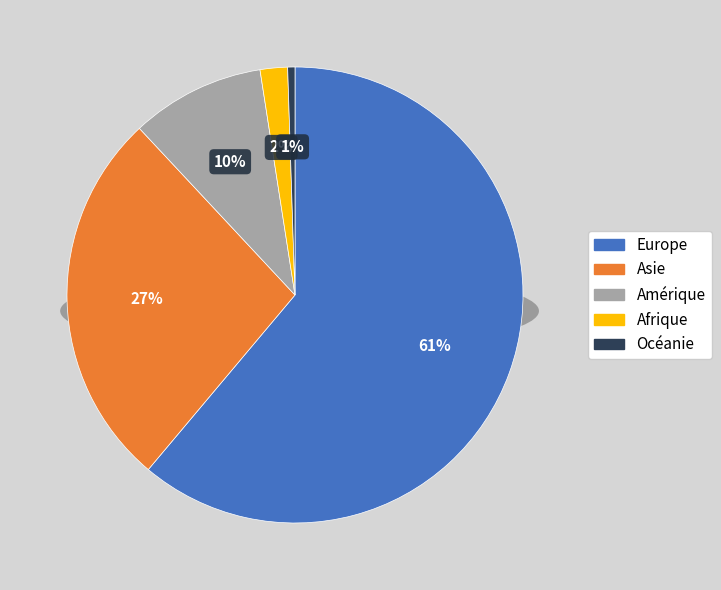

Is it true that Asie is 27% of the pie?

True